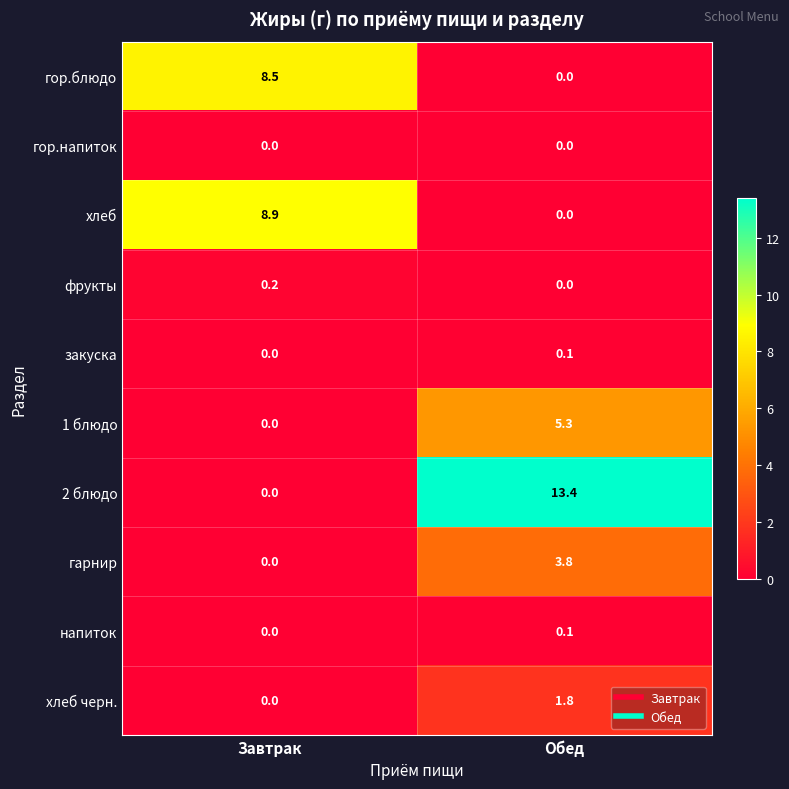

What is the spread (max minus min) of values at Завтрак?

8.9